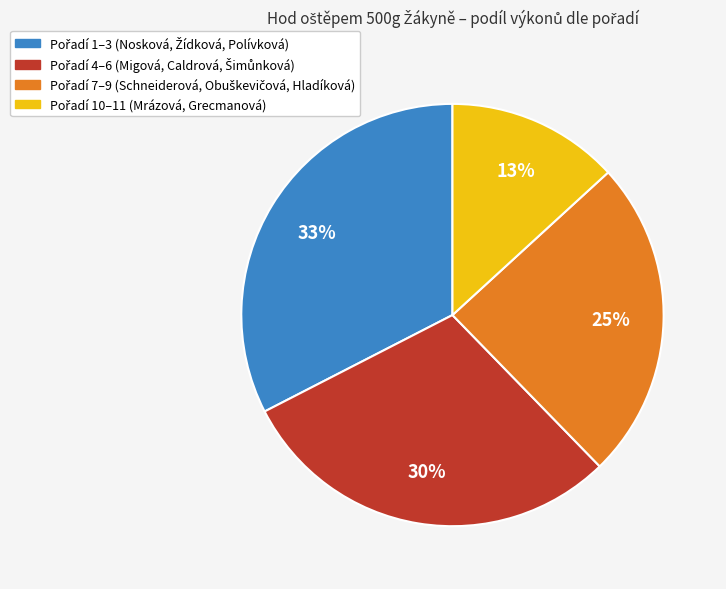

To the nearest percent, what is the average slice percentage?

25%